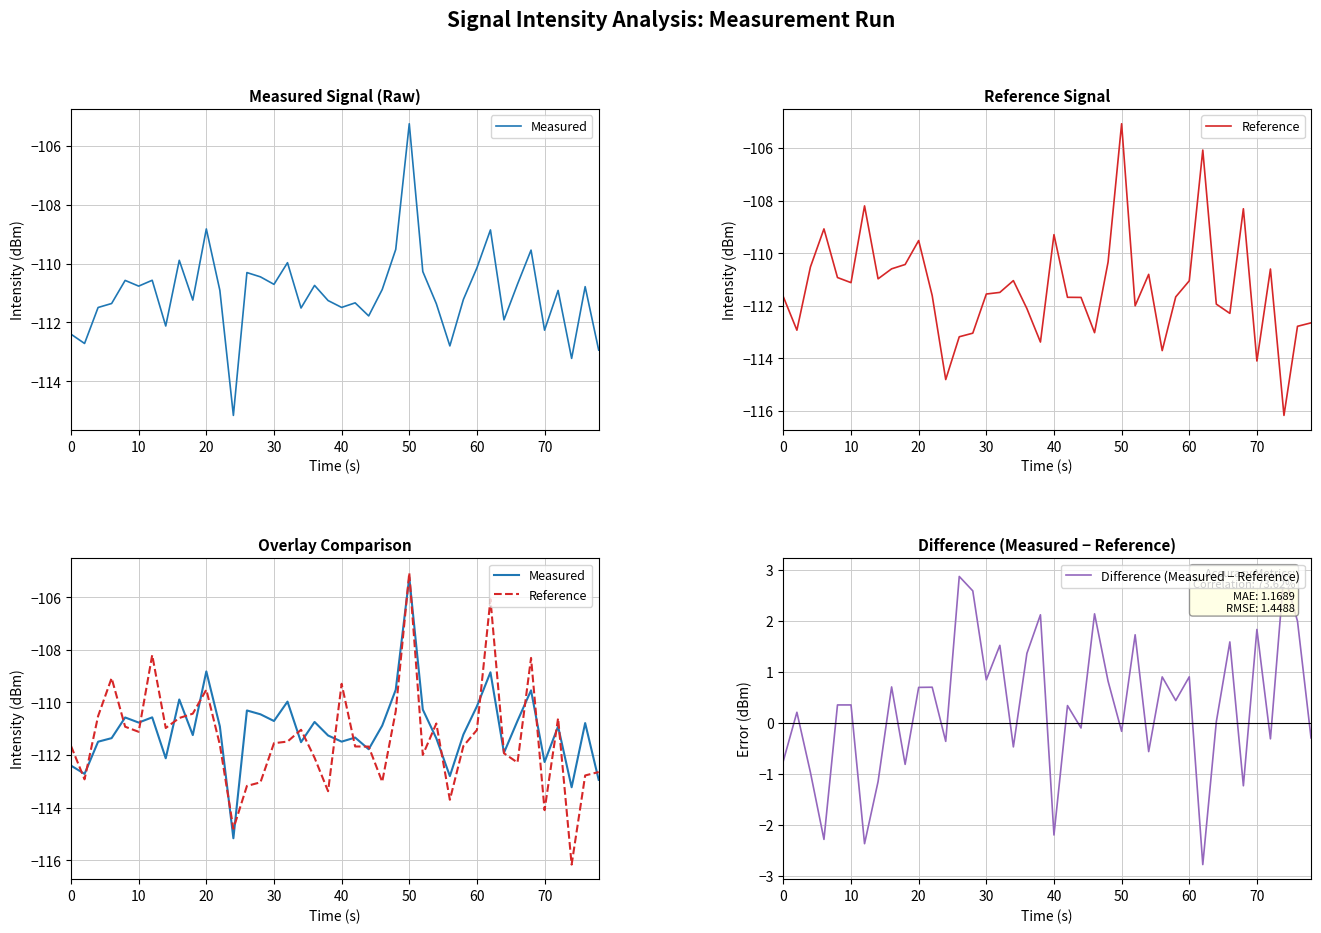

Reading left to right, extract all data points from this chart.

Measured: -112.4	-112.7	-111.5	-111.4	-110.6	-110.8	-110.6	-112.1	-109.9	-111.2	-108.8	-110.9	-115.2	-110.3	-110.5	-110.7	-110.0	-111.5	-110.7	-111.3	-111.5	-111.3	-111.8	-110.9	-109.5	-105.2	-110.3	-111.4	-112.8	-111.2	-110.1	-108.9	-111.9	-110.7	-109.5	-112.3	-110.9	-113.2	-110.8	-112.9
Reference: -111.7	-112.9	-110.5	-109.1	-110.9	-111.1	-108.2	-111.0	-110.6	-110.4	-109.5	-111.6	-114.8	-113.2	-113.0	-111.5	-111.5	-111.0	-112.1	-113.4	-109.3	-111.7	-111.7	-113.0	-110.3	-105.1	-112.0	-110.8	-113.7	-111.7	-111.0	-106.1	-111.9	-112.3	-108.3	-114.1	-110.6	-116.2	-112.8	-112.6
Difference (Measured − Reference): -0.7	0.2	-1.0	-2.3	0.4	0.4	-2.4	-1.2	0.7	-0.8	0.7	0.7	-0.4	2.9	2.6	0.8	1.5	-0.5	1.4	2.1	-2.2	0.3	-0.1	2.1	0.8	-0.2	1.7	-0.6	0.9	0.4	0.9	-2.8	0.0	1.6	-1.2	1.8	-0.3	2.9	2.0	-0.3